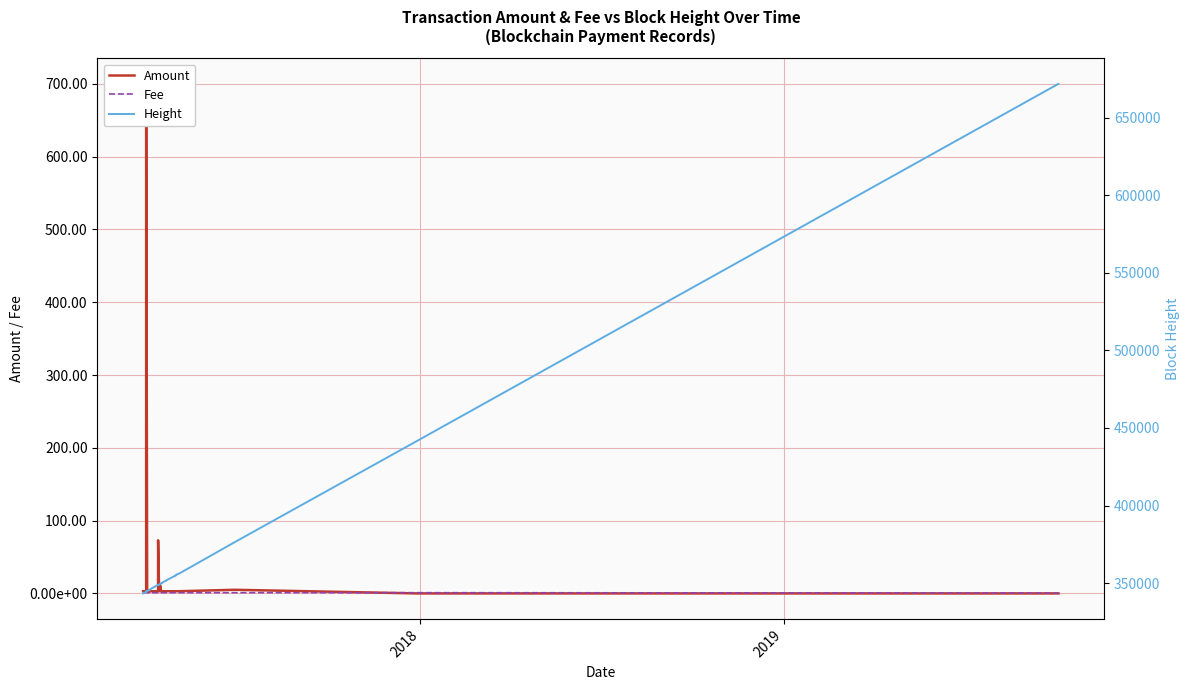

What are all the series names shown in the legend?

Amount, Fee, Height